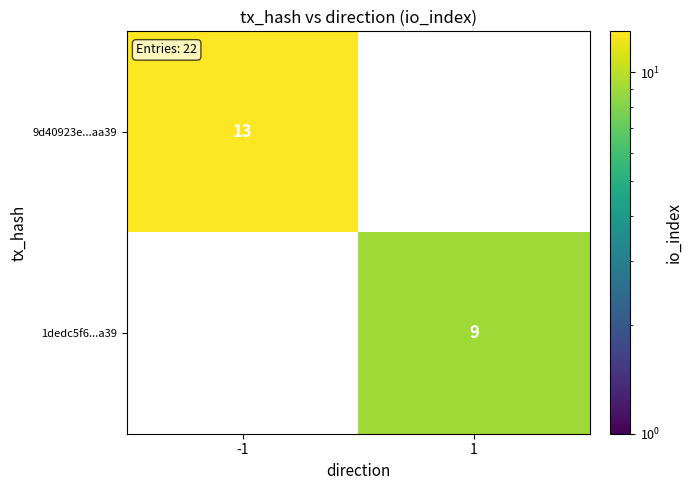

Which has a higher value, 1 or -1?

-1